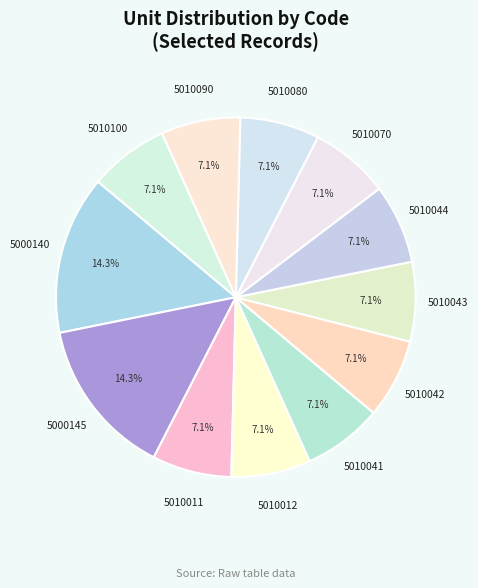

Is there a majority slice in this chart?

No